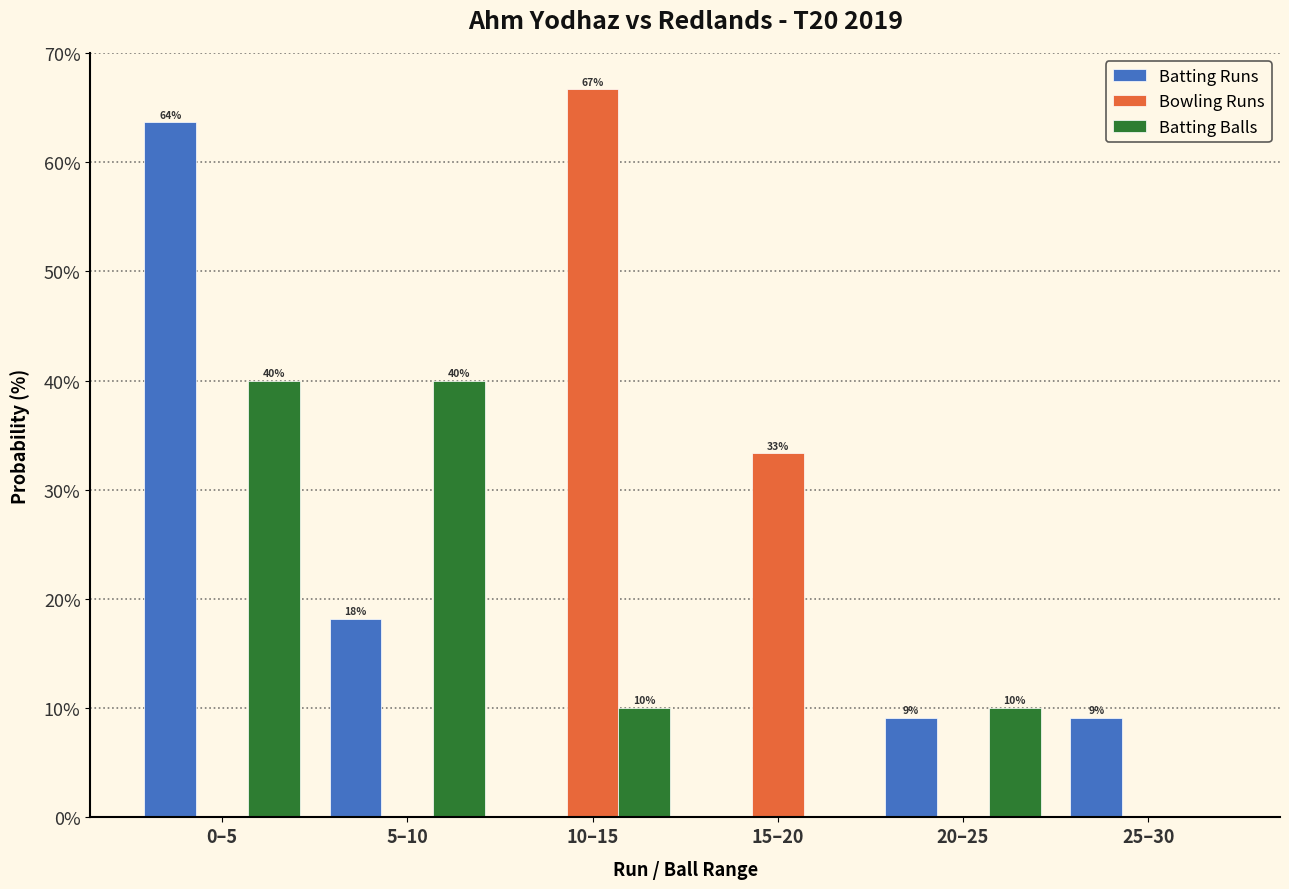

Is the value of Batting Balls at 0–5 greater than the value of Bowling Runs at 20–25?

Yes